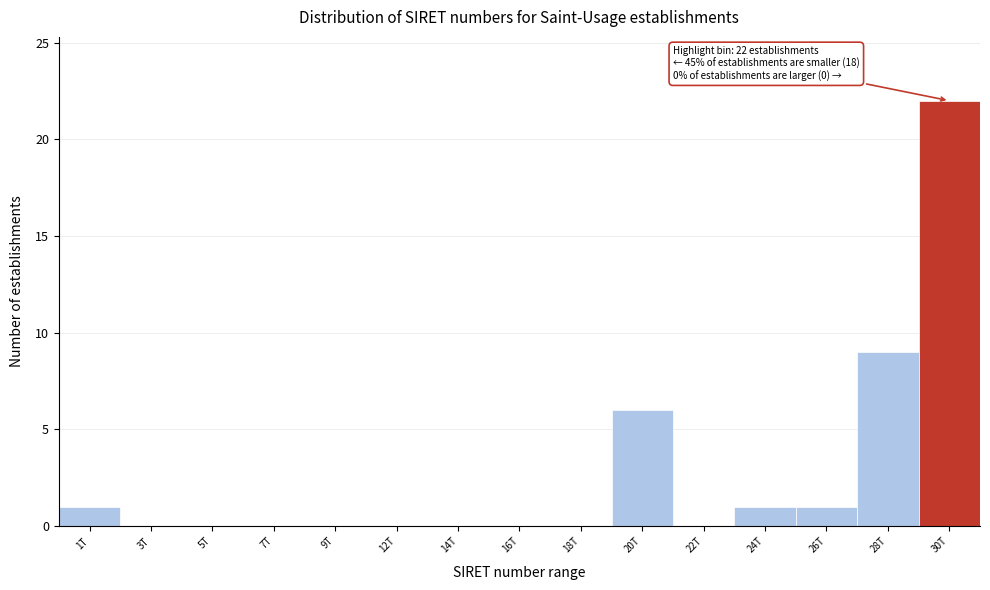

Reading right to left, what are all the values shown in this chart?

30T=22	28T=9	26T=1	24T=1	22T=0	20T=6	18T=0	16T=0	14T=0	12T=0	9T=0	7T=0	5T=0	3T=0	1T=1